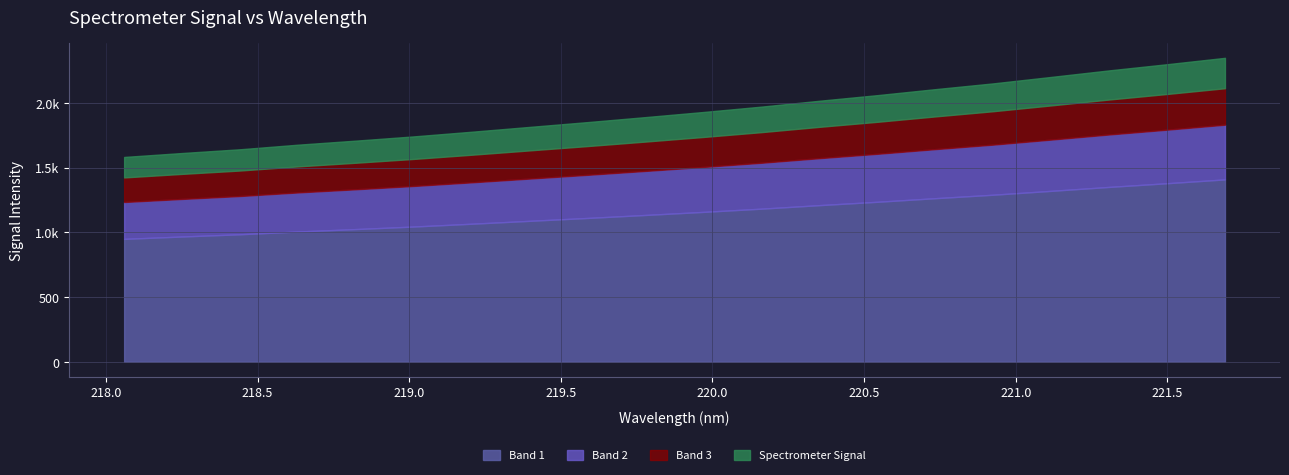

What is the sum of the values at 220.3533 and 218.0596?

3597.4